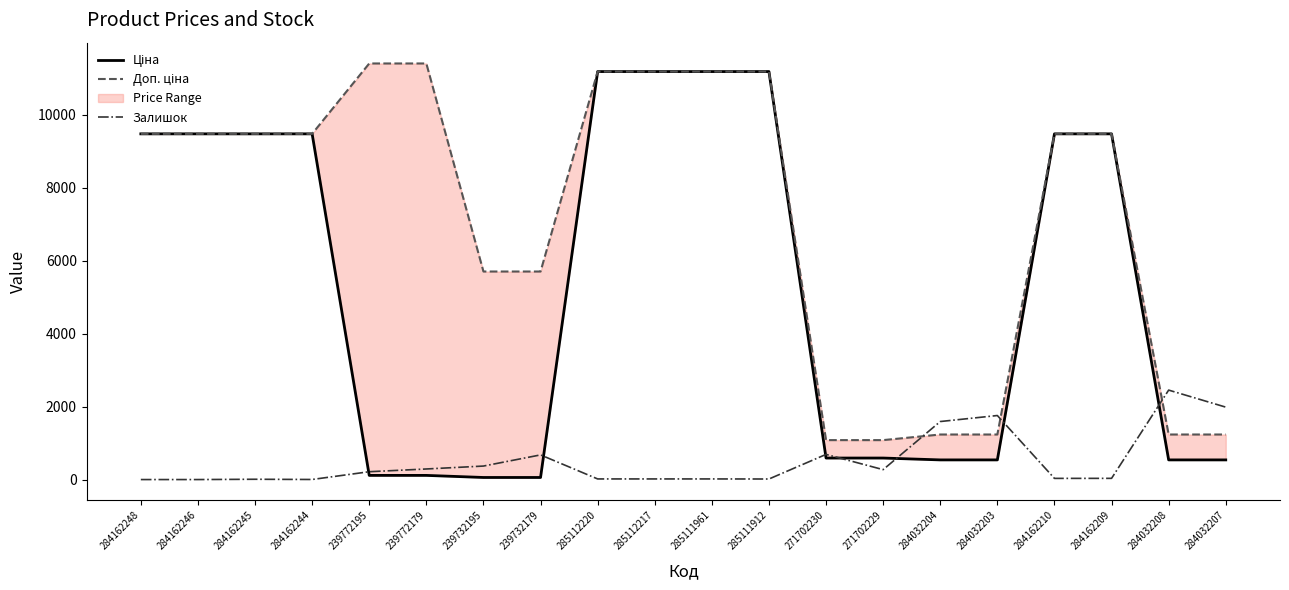

Rank the series by their maximum value, from lowest to highest.

Залишок, Ціна, Доп. ціна